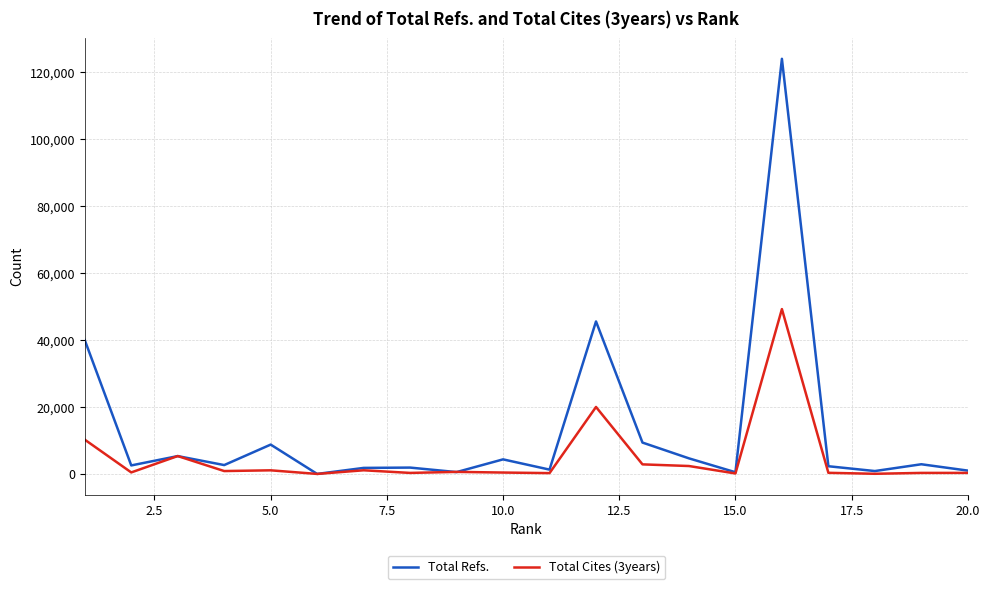

List the series in order of their overall mean, highest first.

Total Refs., Total Cites (3years)